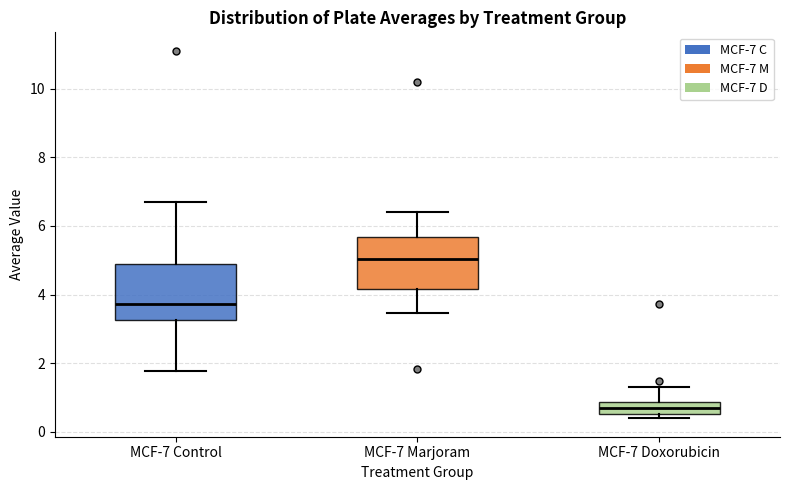

Reading left to right, read every box against the y-axis: the position of its median line, the range the box covers, and the ends of its whiskers. The values are not printed on the chart, so give them approximately, as read against the axis.

MCF-7 Control: median 3.8, box 3.2 to 4.8, whiskers 1.8 to 6.8
MCF-7 Marjoram: median 5.0, box 4.2 to 5.6, whiskers 3.4 to 6.4
MCF-7 Doxorubicin: median 0.6 (inside the box), box 0.6 to 0.8, whiskers 0.4 to 1.2